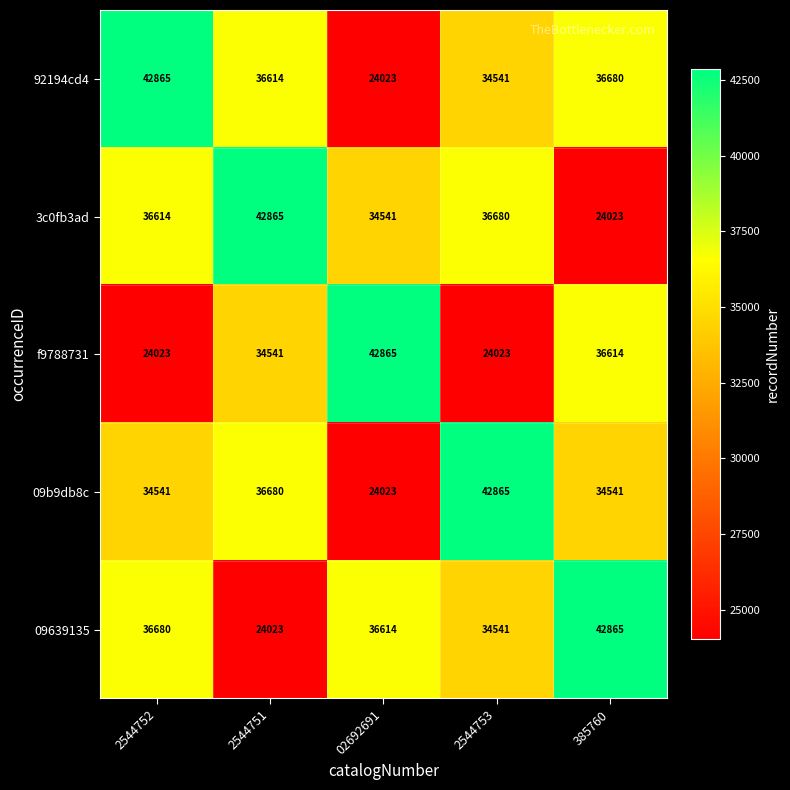

List the labels in order of 3c0fb3ad value, largest first.

2544751, 2544753, 2544752, 02692691, 385760